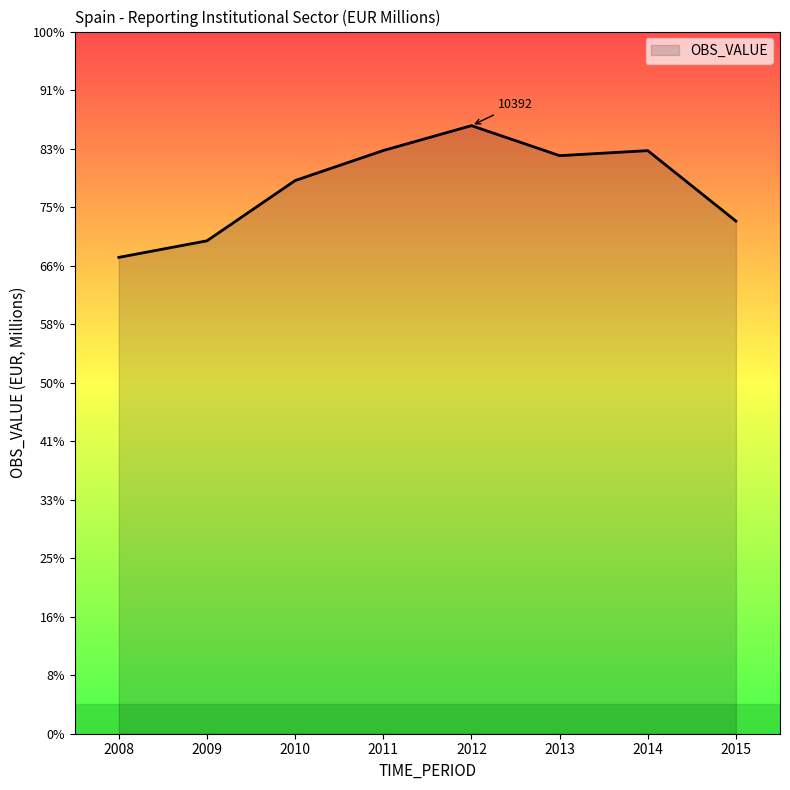

Is this an area chart (filled region under the line)?

Yes